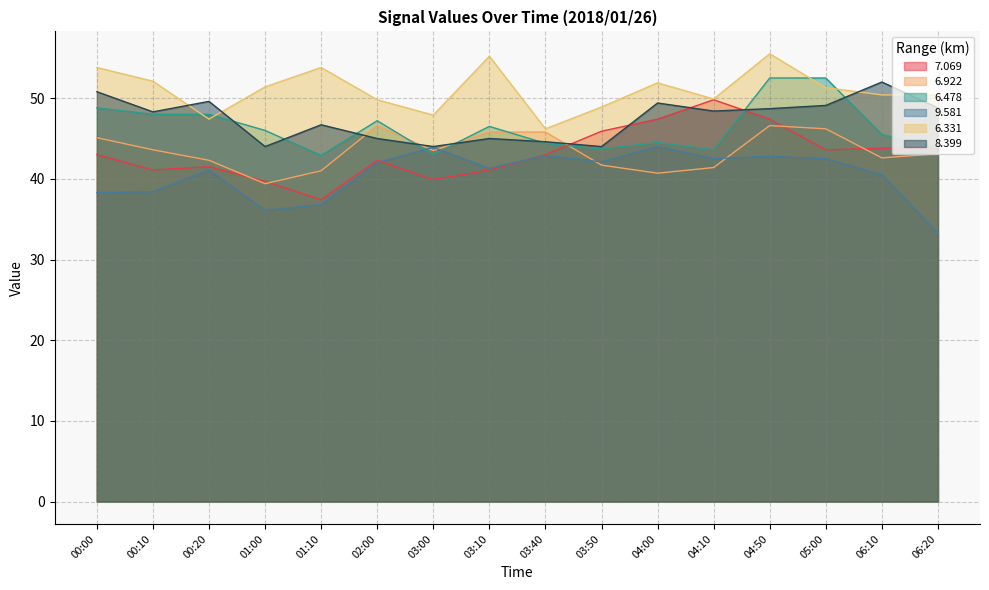

Which series has the widest spread of values?

7.069